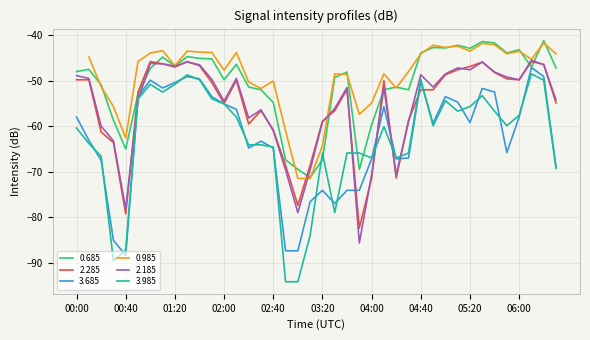

Which series has the largest range (max minus min)?

3.985